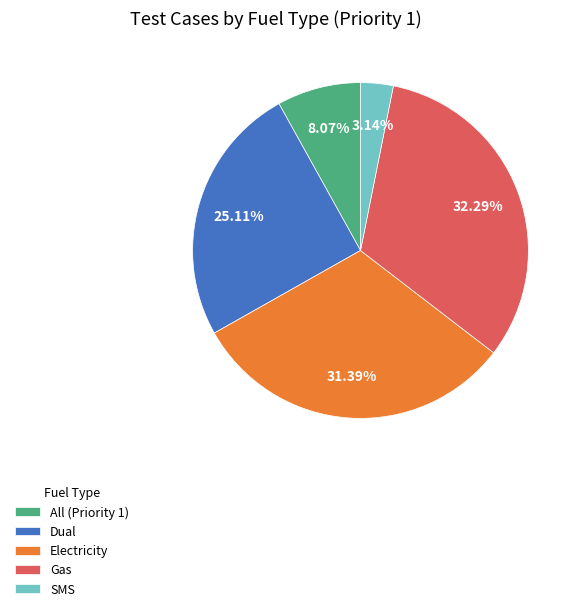

What portion of the pie excludes Dual?

74.9%